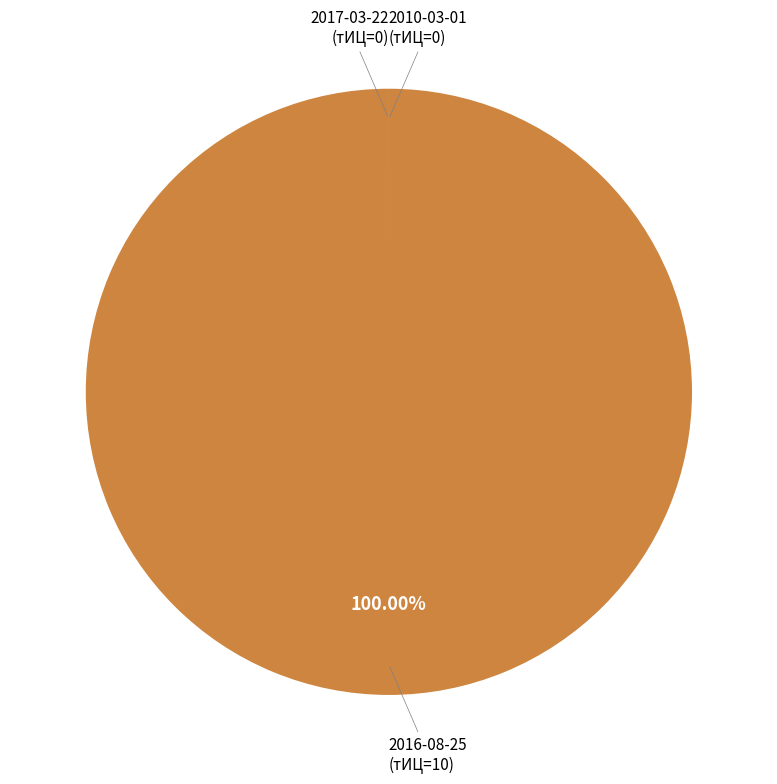

Is there any slice that represents more than half of the pie?

Yes